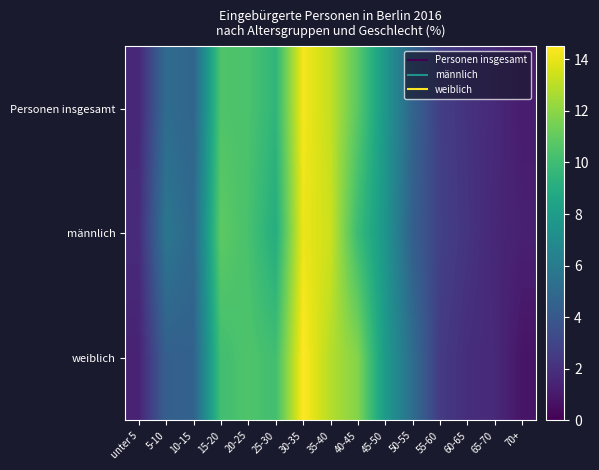

What is the greatest value displayed?

14.5